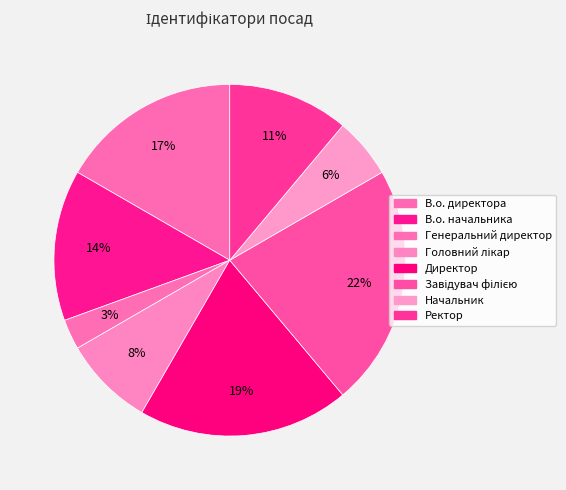

How many segments does this pie chart have?

8